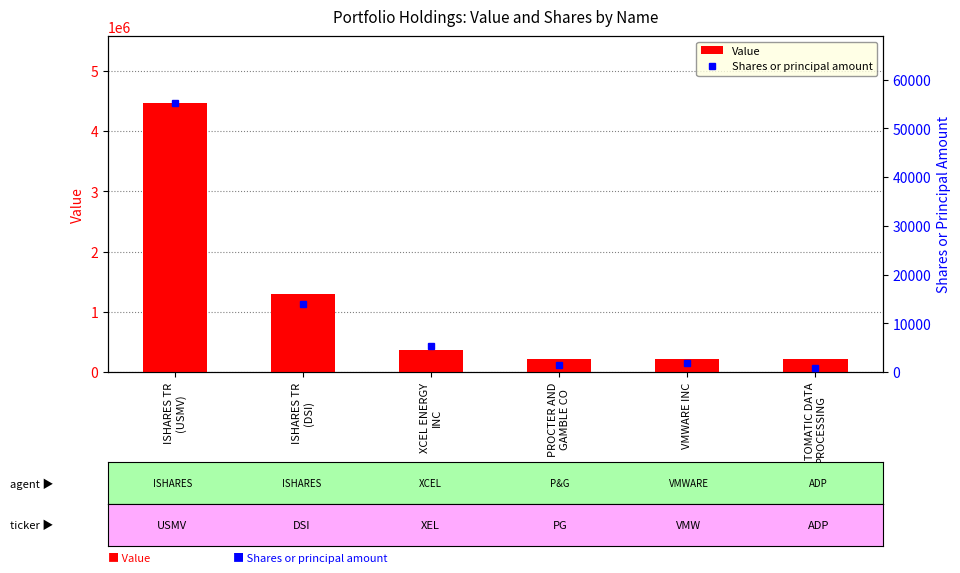

What position from the right is XCEL ENERGY
INC?

4